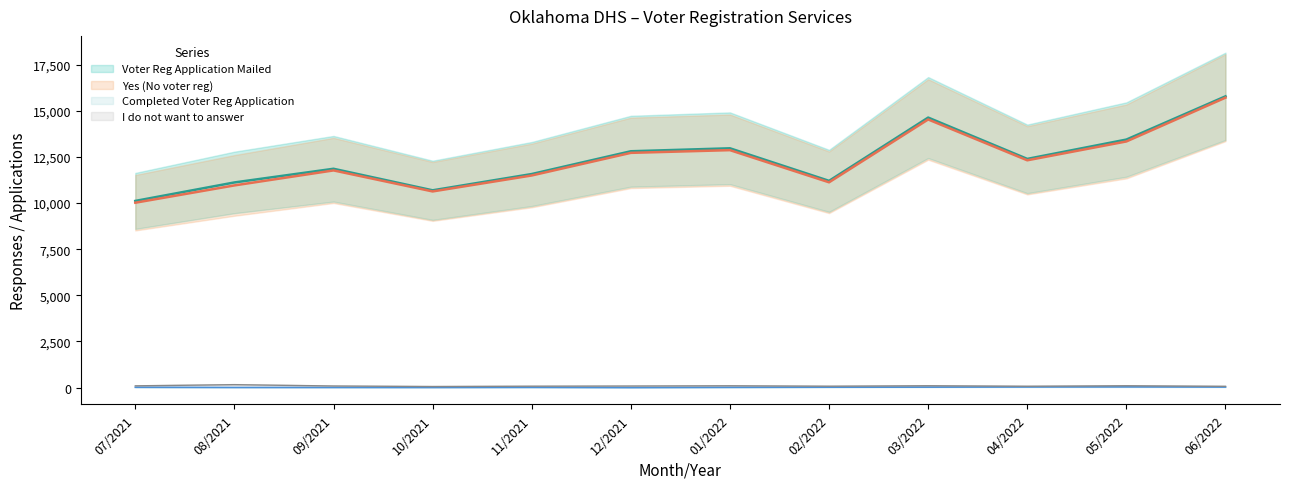

Where is Yes (No voter reg) nearest to the value 12862?

01/2022